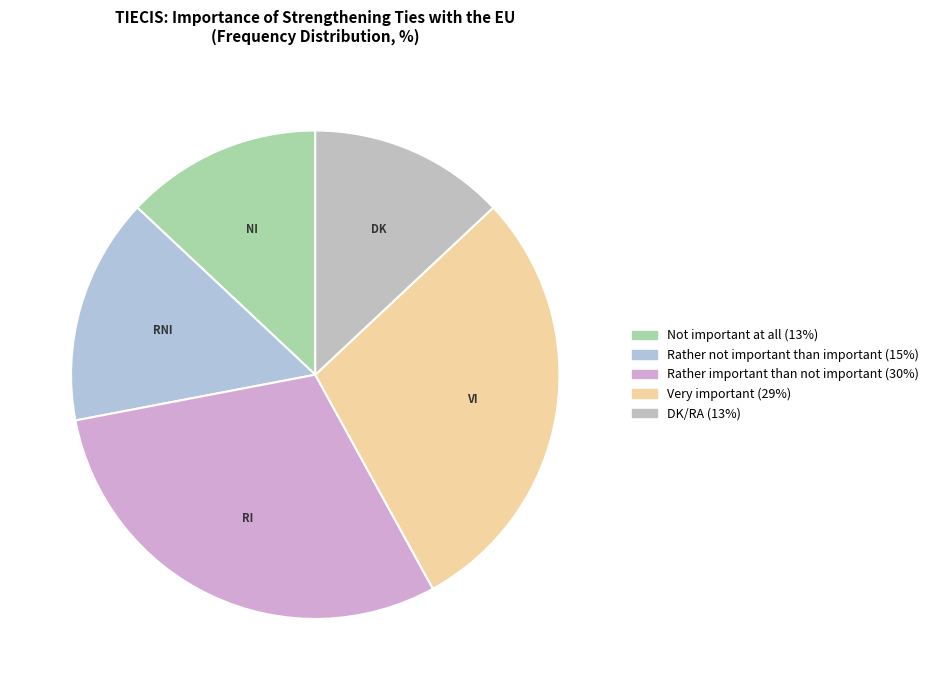

To the nearest percent, what is the average slice percentage?

20%